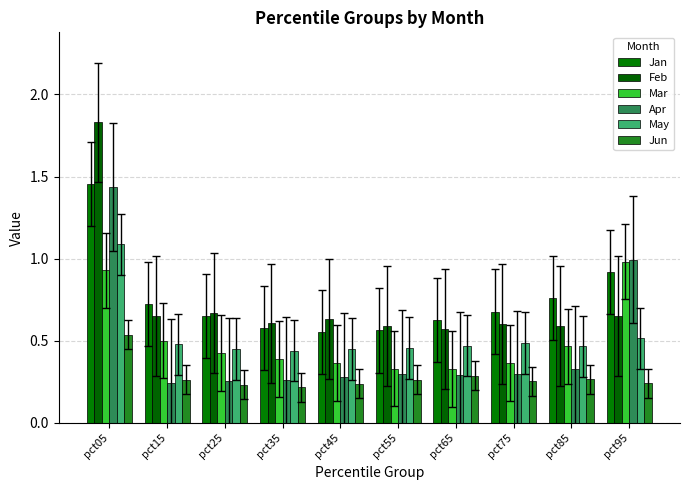

What is the value of the Feb bar at the 6th from the left?

0.6